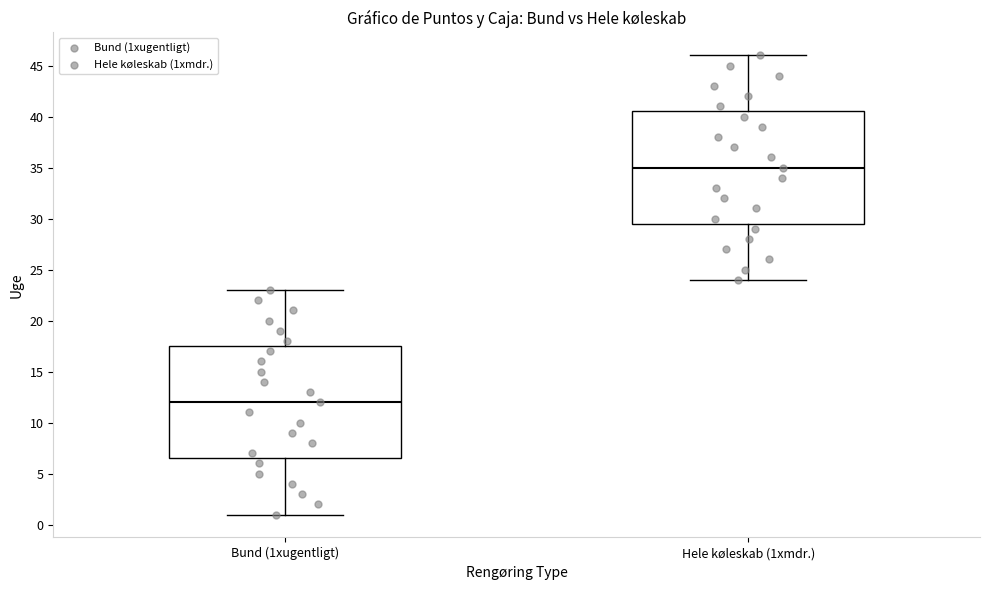

Where does the lower whisker of the box for Bund (1xugentligt) end on the y-axis? The values are not printed on the chart, so give them approximately, as read against the axis.

1.0